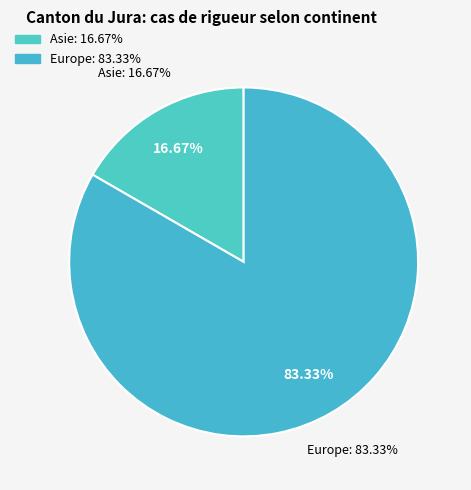

Combined, do Asie and Europe account for over 50%?

Yes